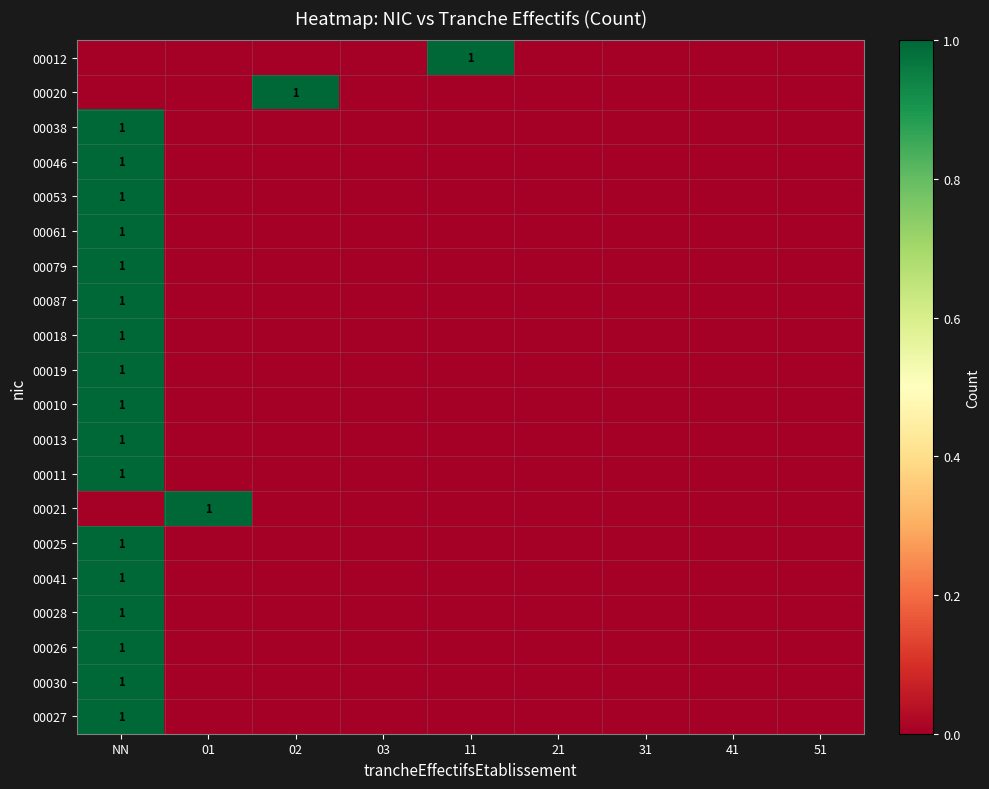

The 00030 series shows 1 at NN. True or false?

True